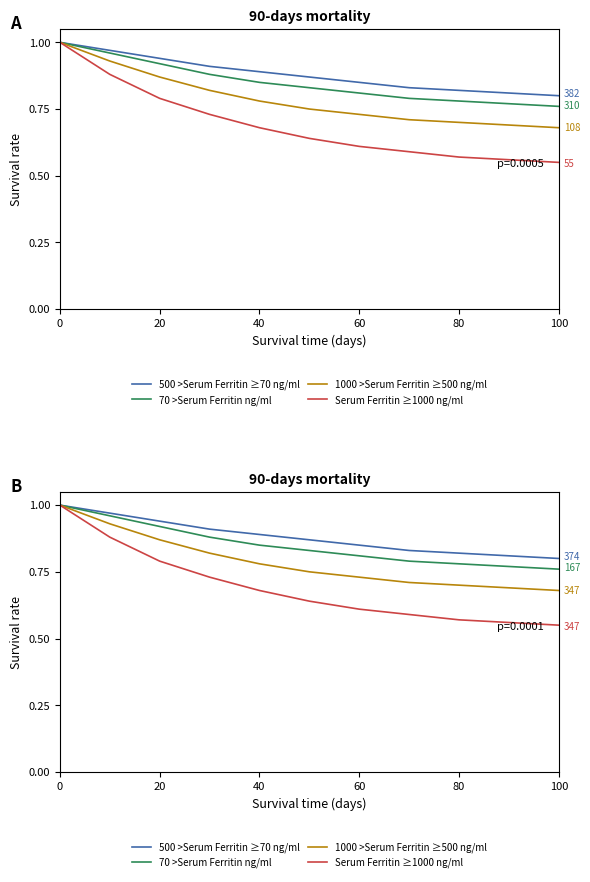

True or false: 1000 >Serum Ferritin ≥500 ng/ml and 70 >Serum Ferritin ng/ml intersect in this chart.

False